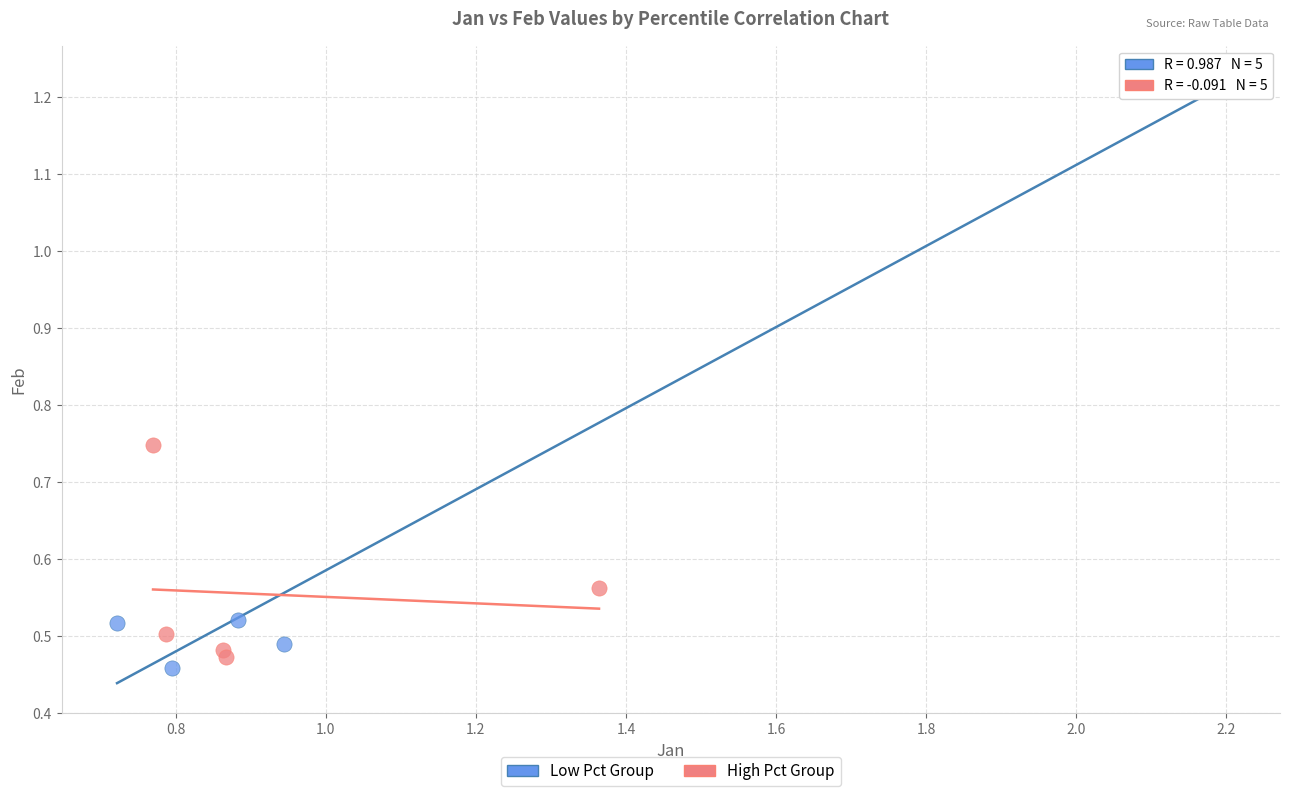

Which series reaches the minimum Y coordinate?

Low Pct Group